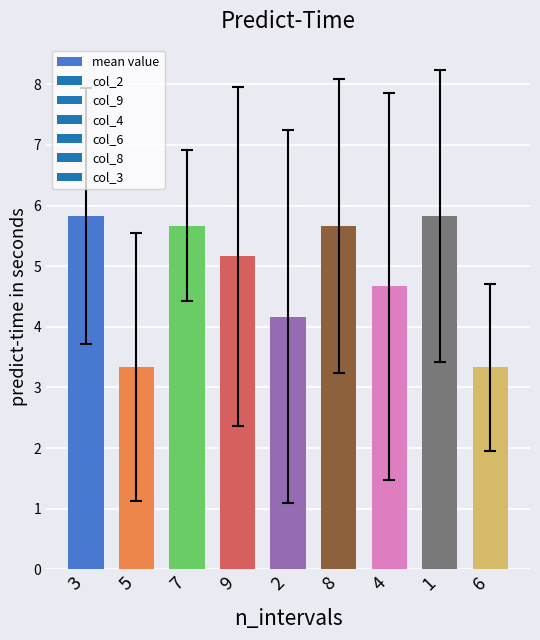

What is the approximate value at 8?

5.7